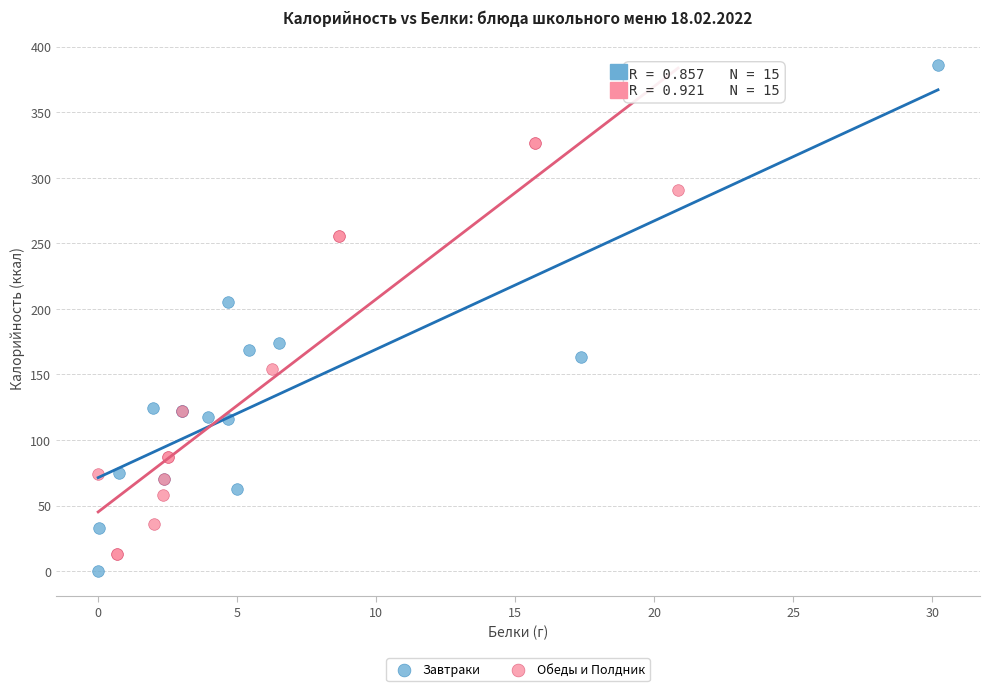

Which series reaches the maximum Y coordinate?

Завтраки